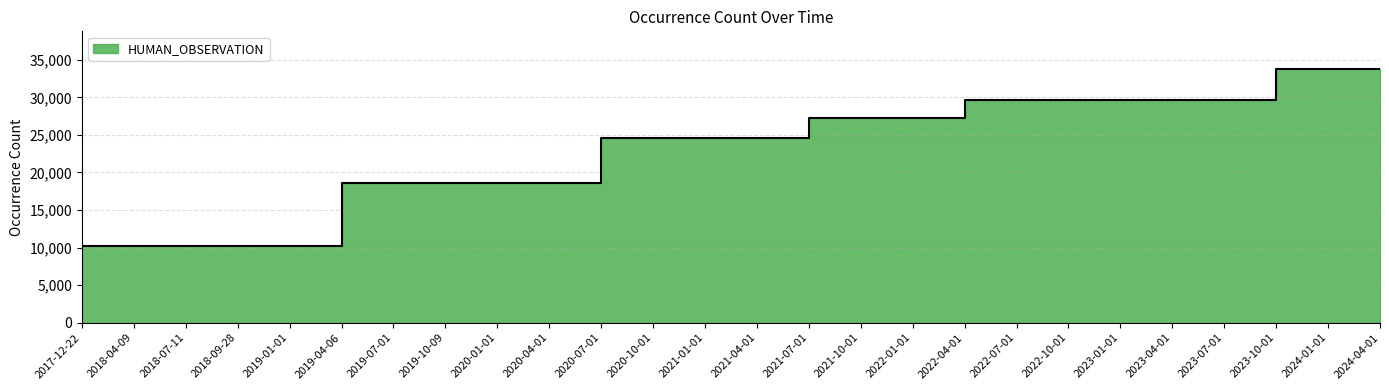

Which category has the lowest value across all series?

2017-12-22